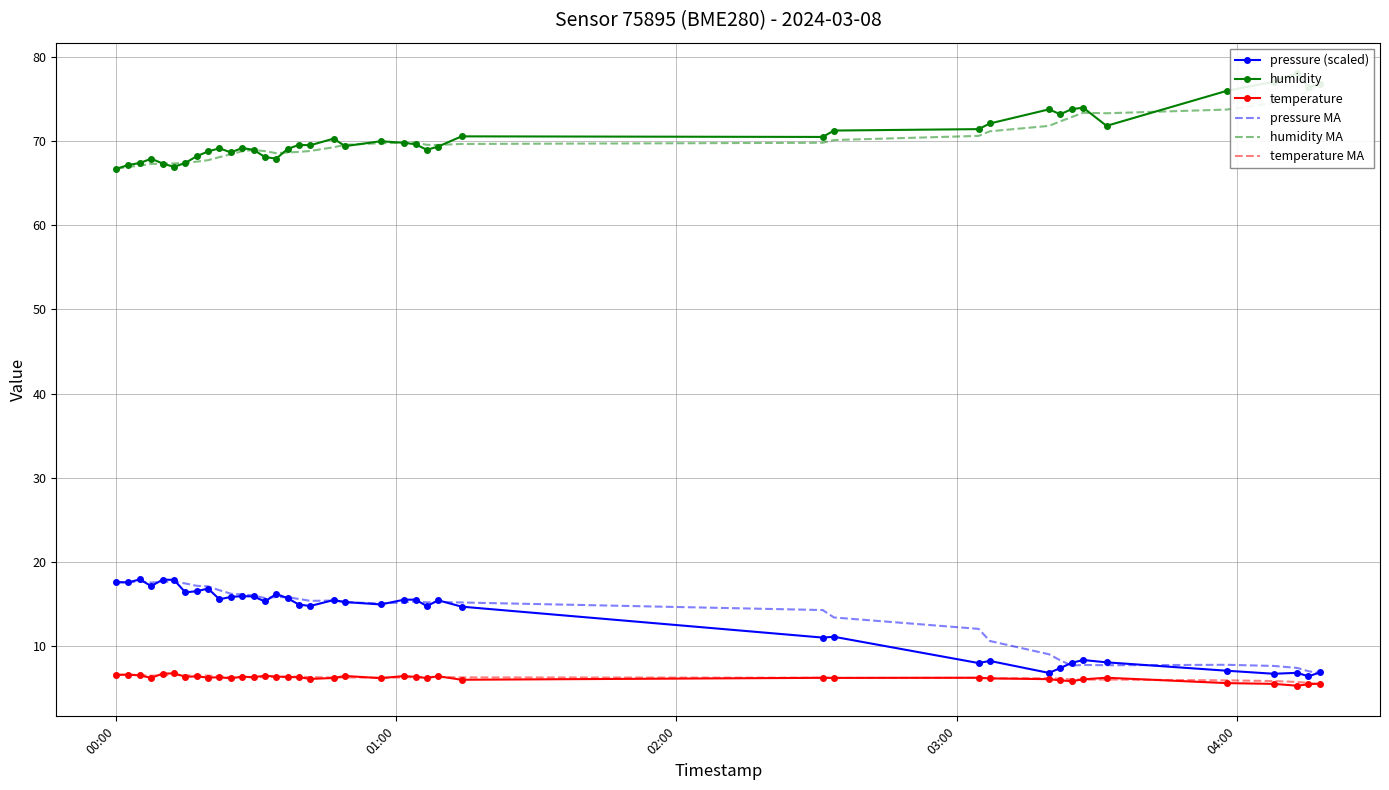

List the series in order of their peak value, highest first.

humidity, humidity MA, pressure (scaled), pressure MA, temperature, temperature MA